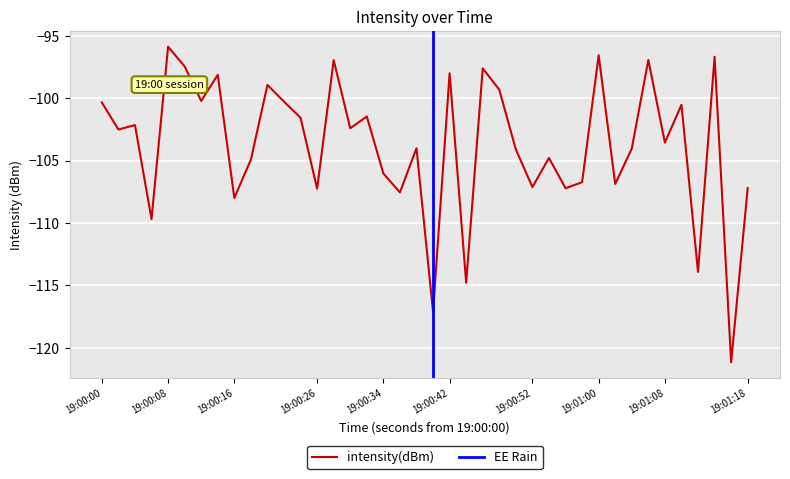

What is the highest value of the intensity(dBm) series?

-95.9